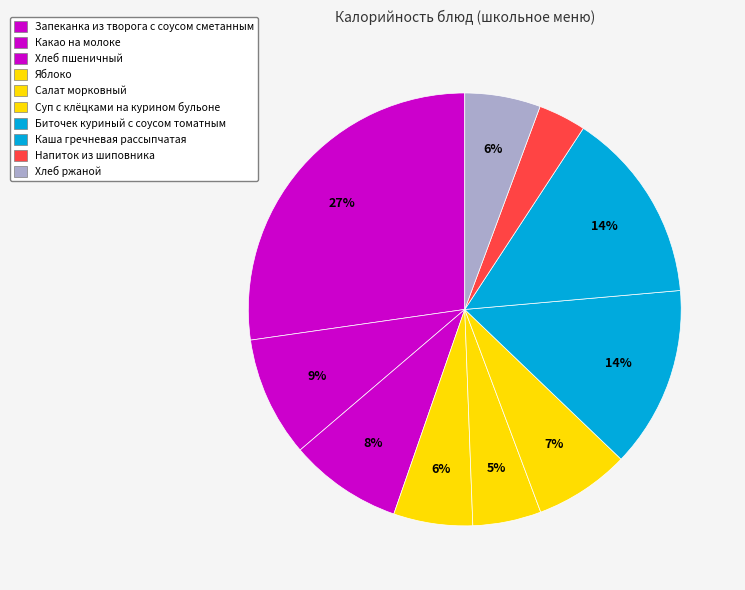

Approximately how many times larger is the value at Хлеб ржаной compared to Хлеб пшеничный?

0.7